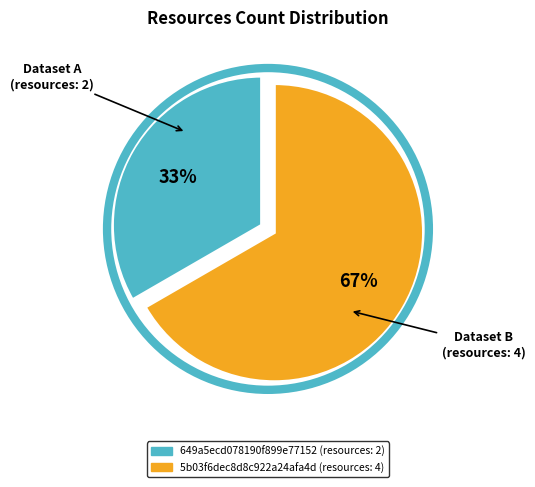

Which category has the biggest portion of the pie?

5b03f6dec8d8c922a24afa4d